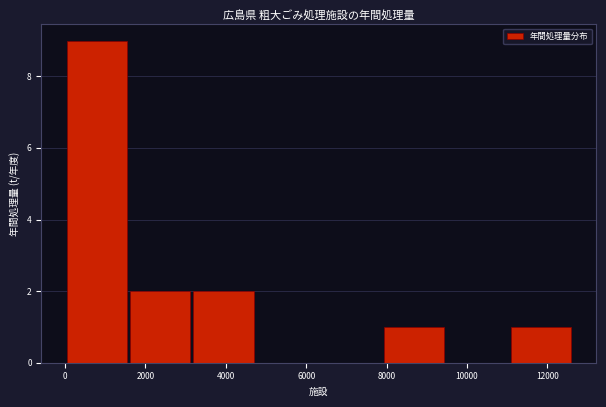

Reading left to right, list every bar in this chart as the range it spans on the x-axis followed by its height. Neither the bar edges nor the heights are printed on the chart, so give them approximately, as read against the axes.

0 to 1600: 9
1600 to 3200: 2
3200 to 4800: 2
4800 to 6400: 0
6400 to 7800: 0
7800 to 9400: 1
9400 to 11000: 0
11000 to 12600: 1